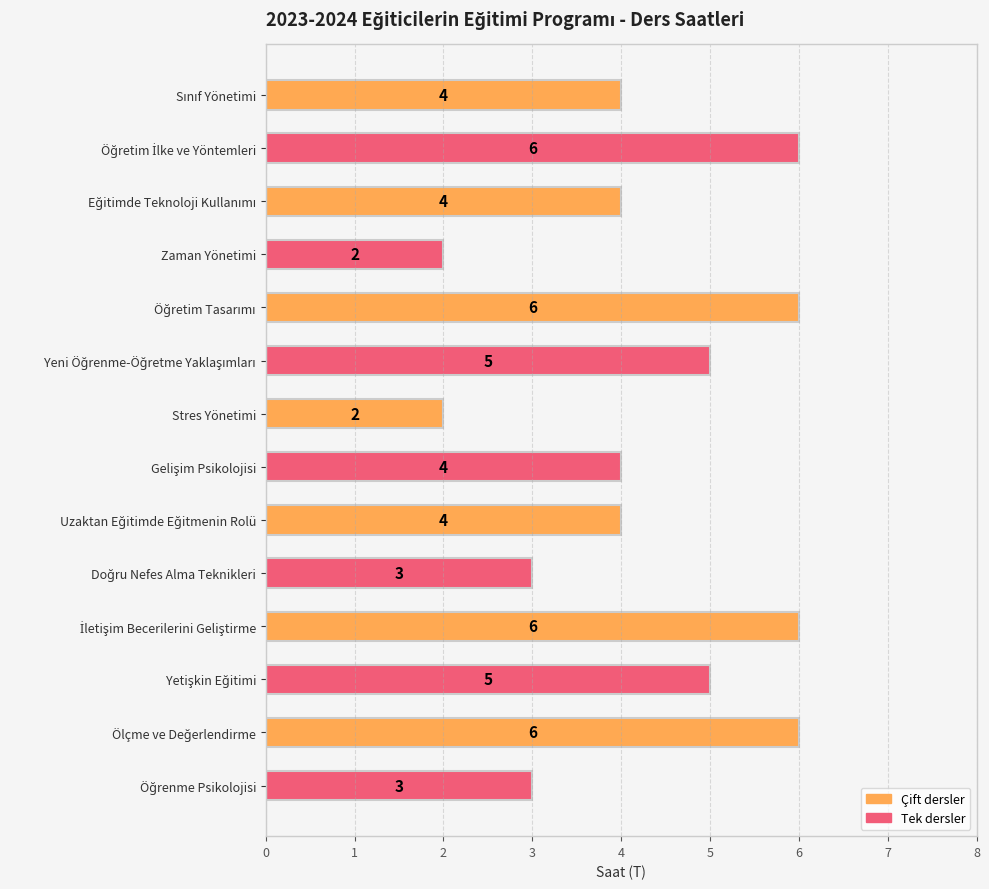

What is the greatest value displayed?

6